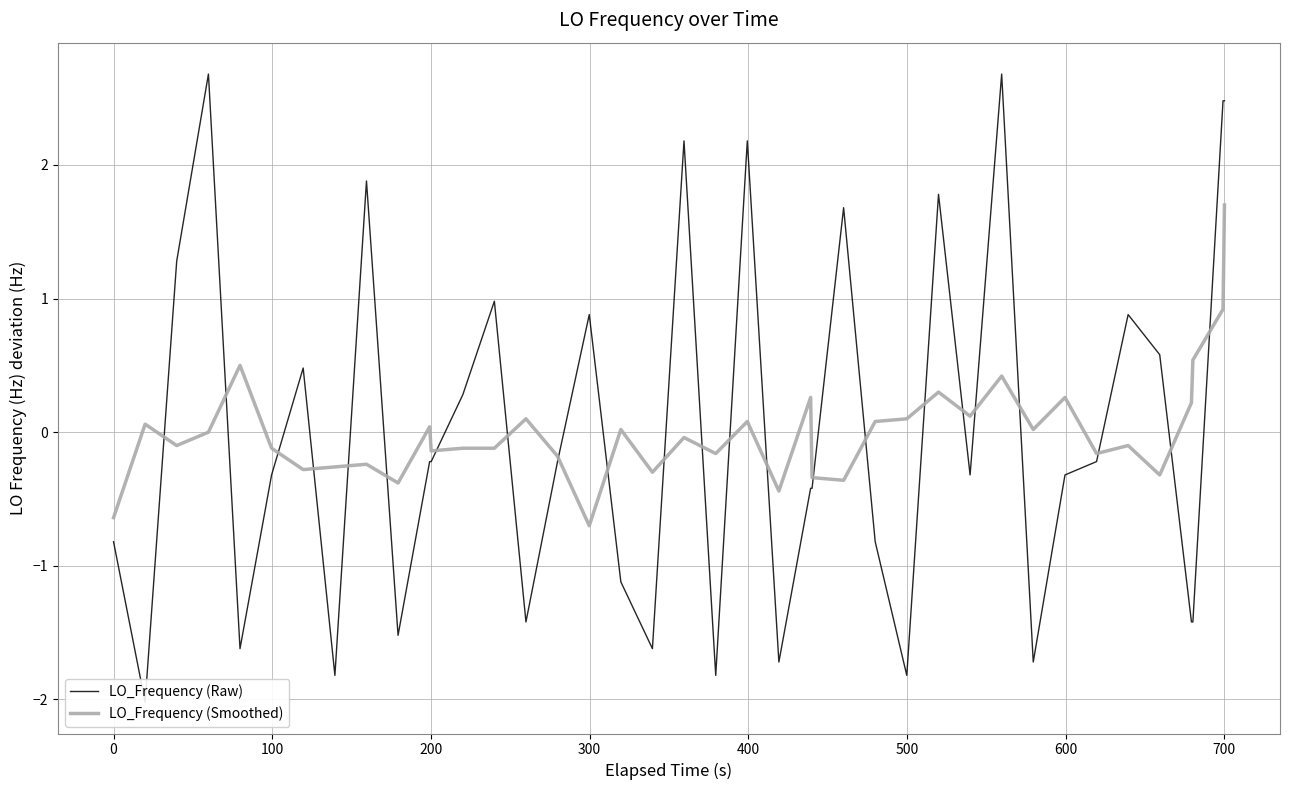

List the series in order of their overall mean, lowest first.

LO_Frequency (Raw), LO_Frequency (Smoothed)